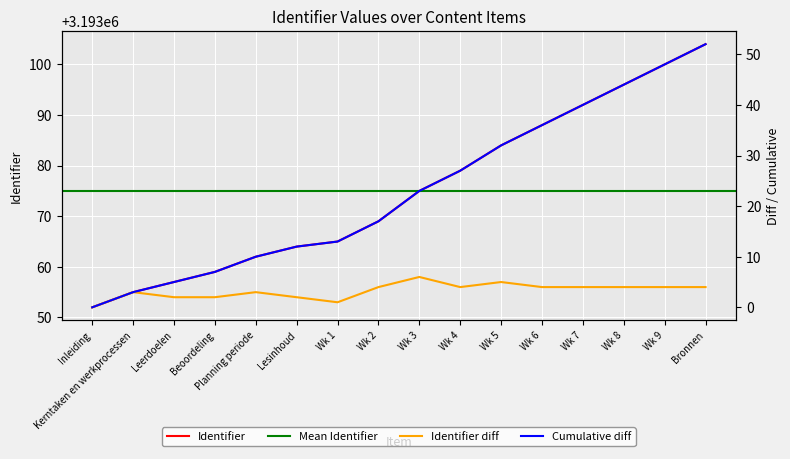

Rank the categories by value from highest to lowest.

Bronnen, Wk 9, Wk 8, Wk 7, Wk 6, Wk 5, Wk 4, Wk 3, Wk 2, Wk 1, Lesinhoud, Planning periode, Beoordeling, Leerdoelen, Kerntaken en werkprocessen, Inleiding